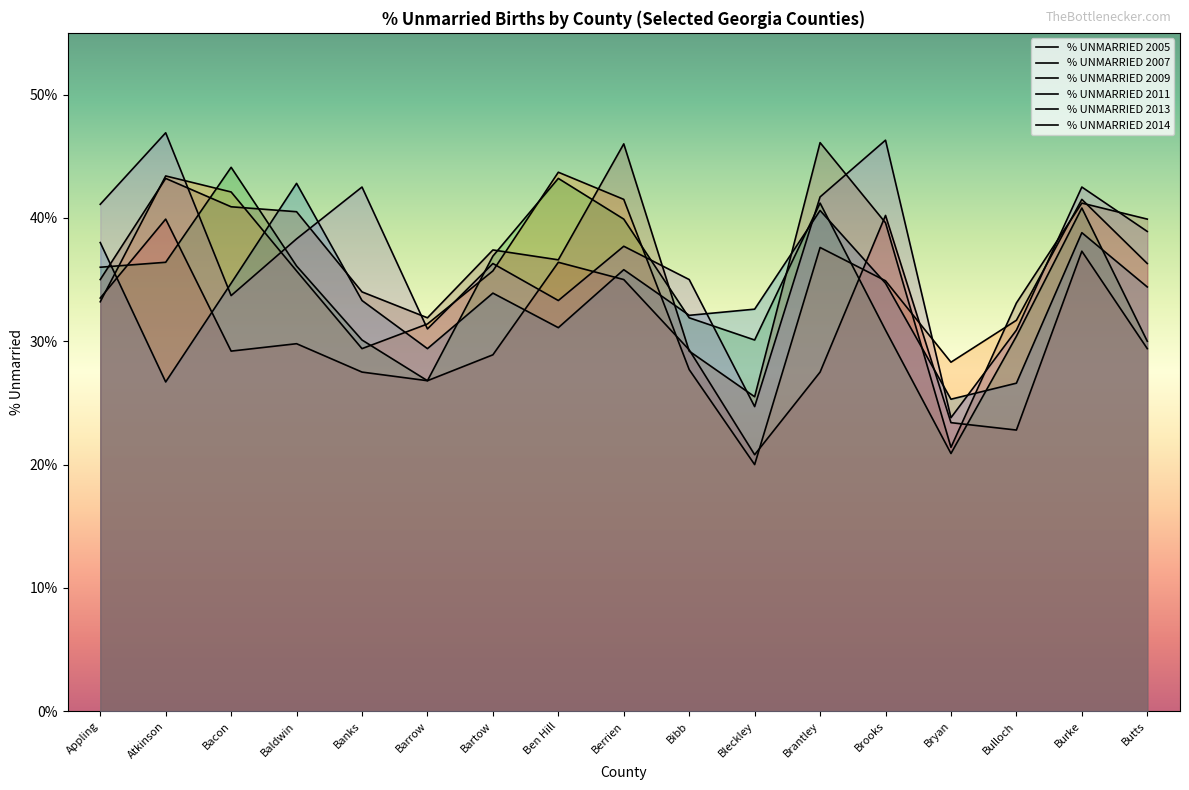

Where does the % UNMARRIED 2007 series first go above 35?

Atkinson